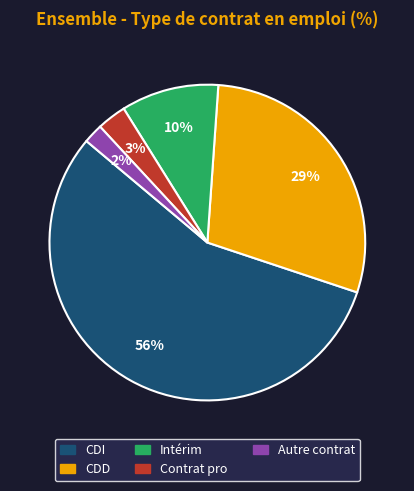

To the nearest percent, what is the difference between the largest and smallest slice percentages?

54%